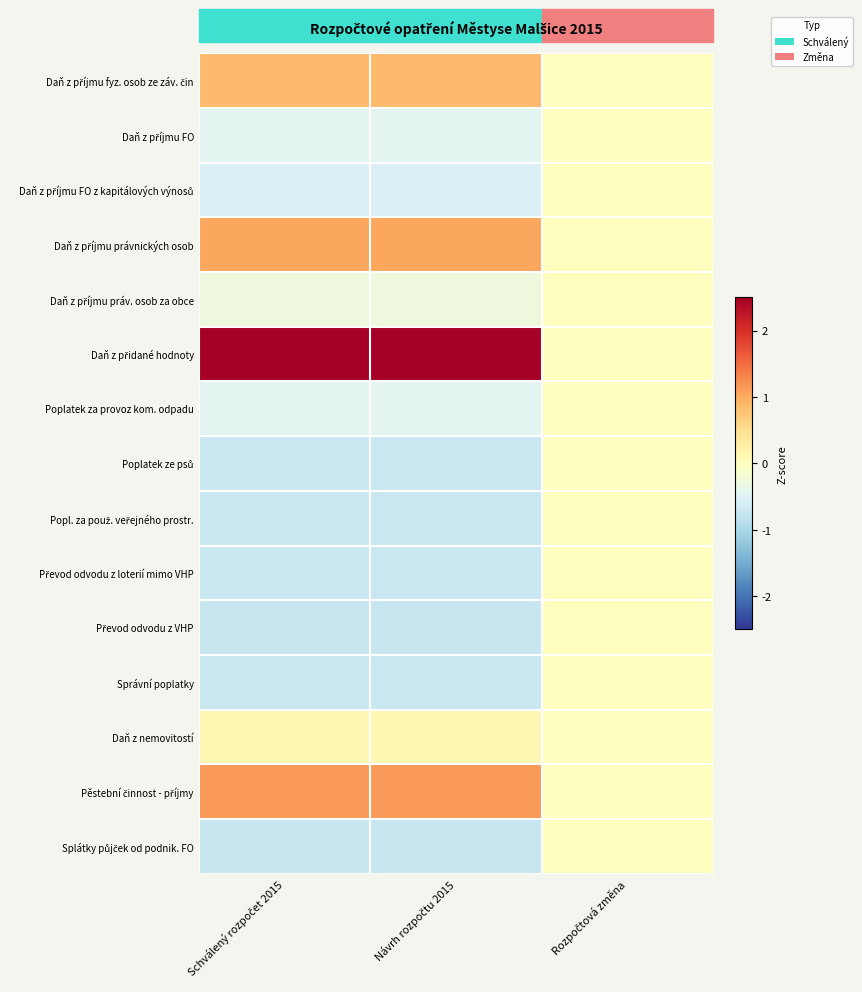

Which series changed the most between Schválený rozpočet 2015 and Rozpočtová změna?

Daň z přidané hodnoty